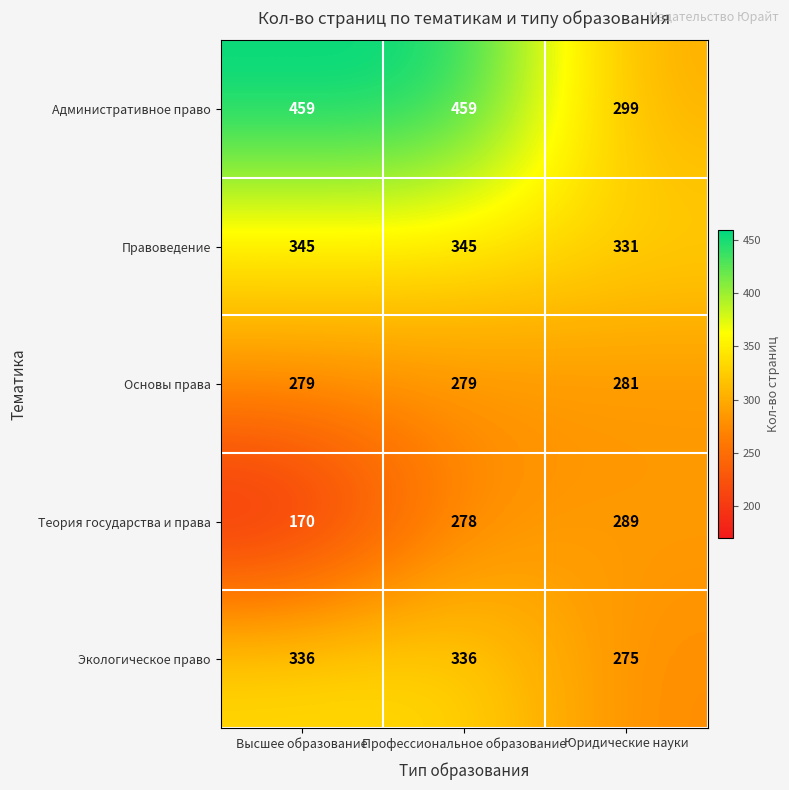

At which category is the sum across all series the highest?

Профессиональное образование